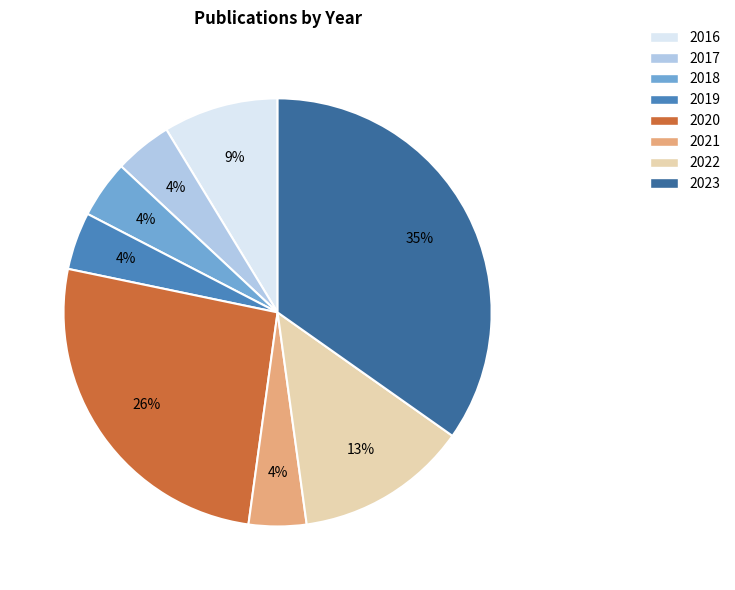

To the nearest percent, what is the average slice percentage?

12%